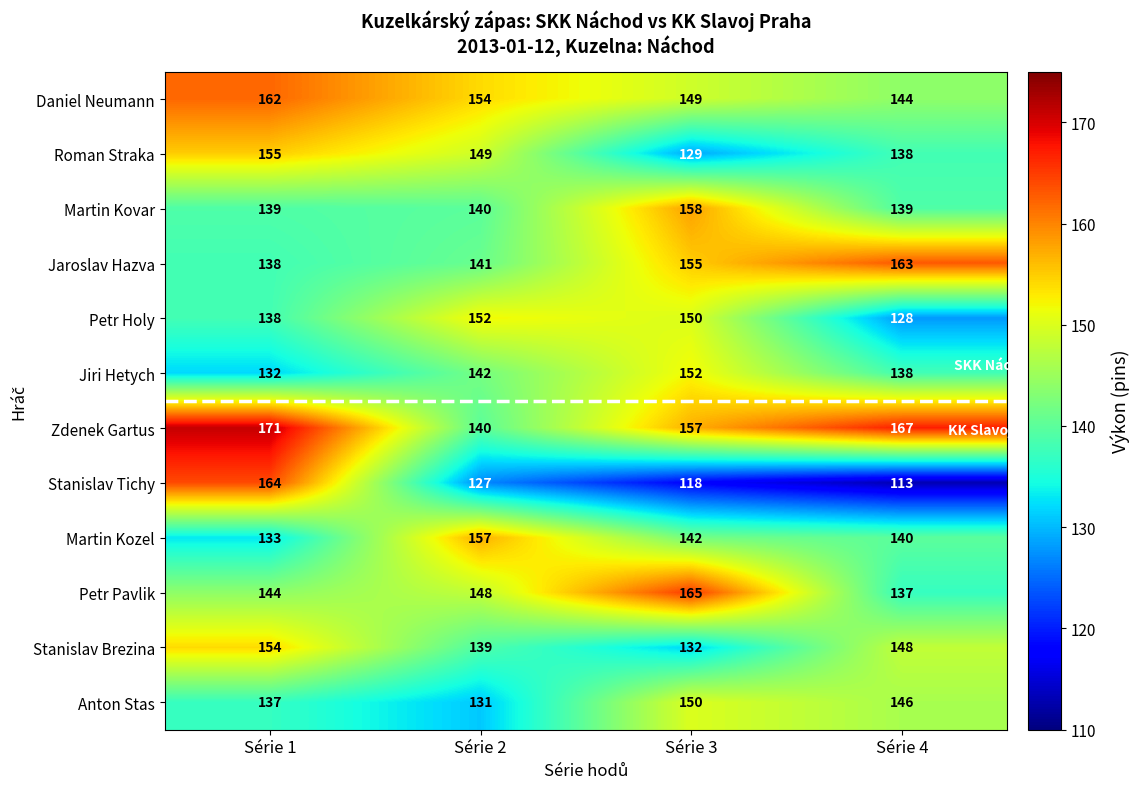

Where does the Stanislav Brezina series first go above 148?

Série 1